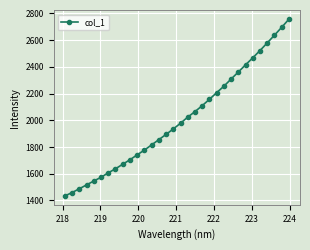

What is the minimum value shown in the chart?

1433.7